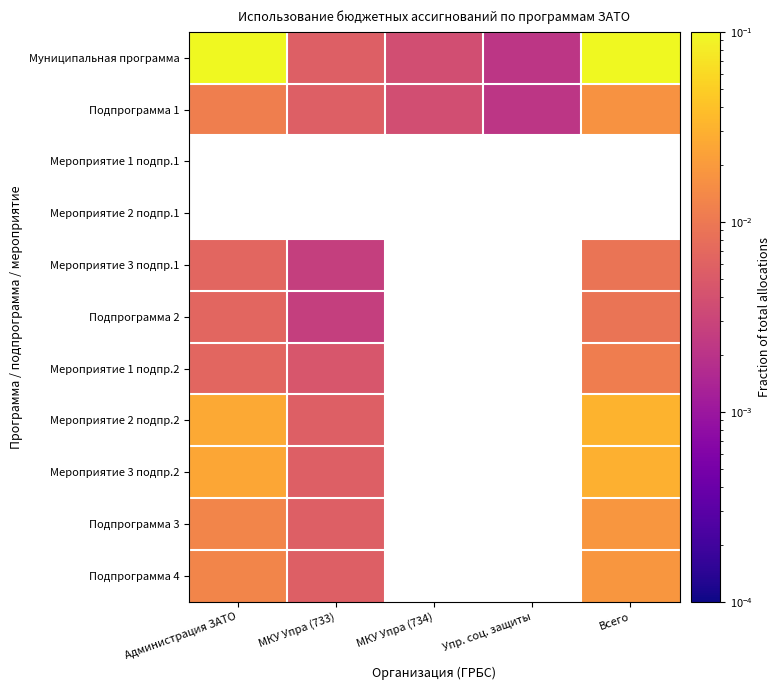

At how many categories does at least one series exceed 0?

5